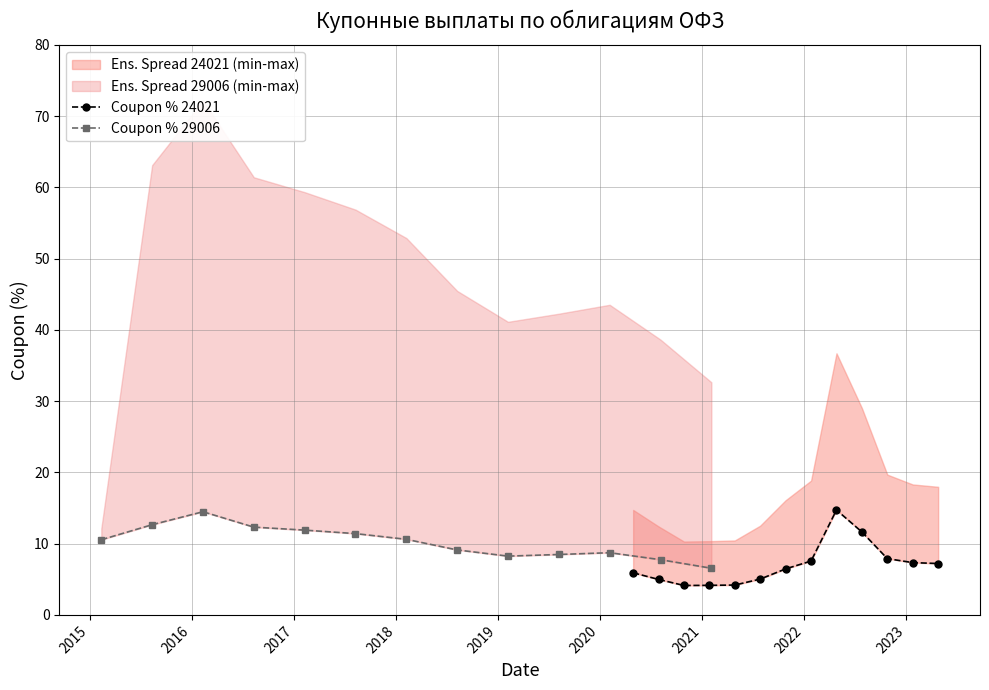

Rank the series by their maximum value, from lowest to highest.

Coupon % 29006, Coupon % 24021